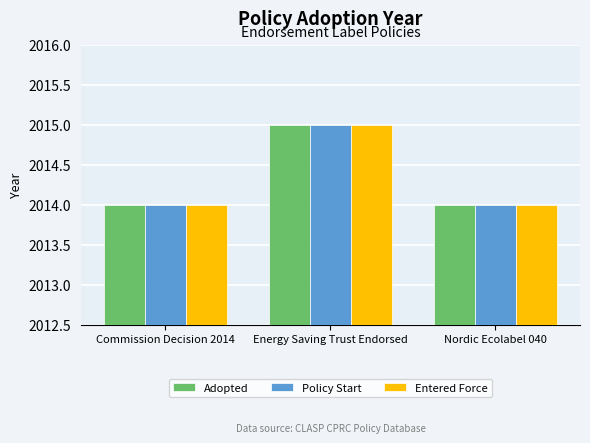

How many distinct data groups are displayed?

3